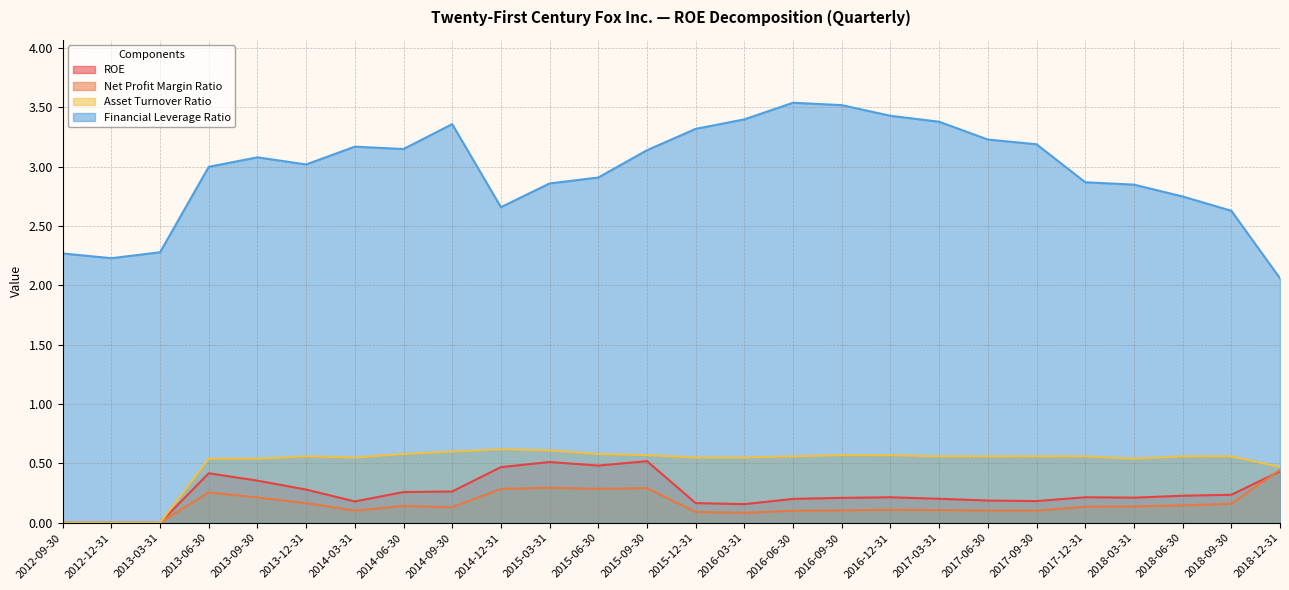

Reading right to left, what are all the values shown in this chart?

ROE: 0.4	0.2	0.2	0.2	0.2	0.2	0.2	0.2	0.2	0.2	0.2	0.2	0.2	0.5	0.5	0.5	0.5	0.3	0.3	0.2	0.3	0.4	0.4	0.0	0.0	0.0
Net Profit Margin Ratio: 0.4	0.2	0.1	0.1	0.1	0.1	0.1	0.1	0.1	0.1	0.1	0.1	0.1	0.3	0.3	0.3	0.3	0.1	0.1	0.1	0.2	0.2	0.3	0.0	0.0	0.0
Asset Turnover Ratio: 0.5	0.6	0.6	0.5	0.6	0.6	0.6	0.6	0.6	0.6	0.6	0.6	0.6	0.6	0.6	0.6	0.6	0.6	0.6	0.6	0.6	0.5	0.5	0.0	0.0	0.0
Financial Leverage Ratio: 2.1	2.6	2.8	2.9	2.9	3.2	3.2	3.4	3.4	3.5	3.5	3.4	3.3	3.1	2.9	2.9	2.7	3.4	3.1	3.2	3.0	3.1	3.0	2.3	2.2	2.3